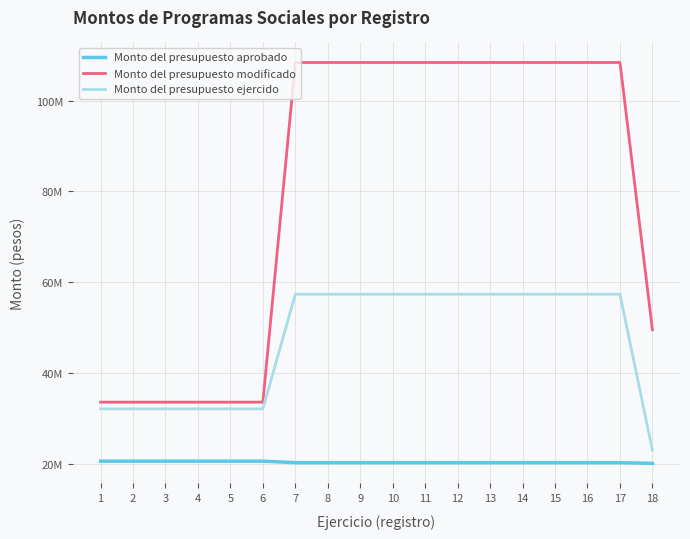

Does the chart display data point markers on the line(s)?

No